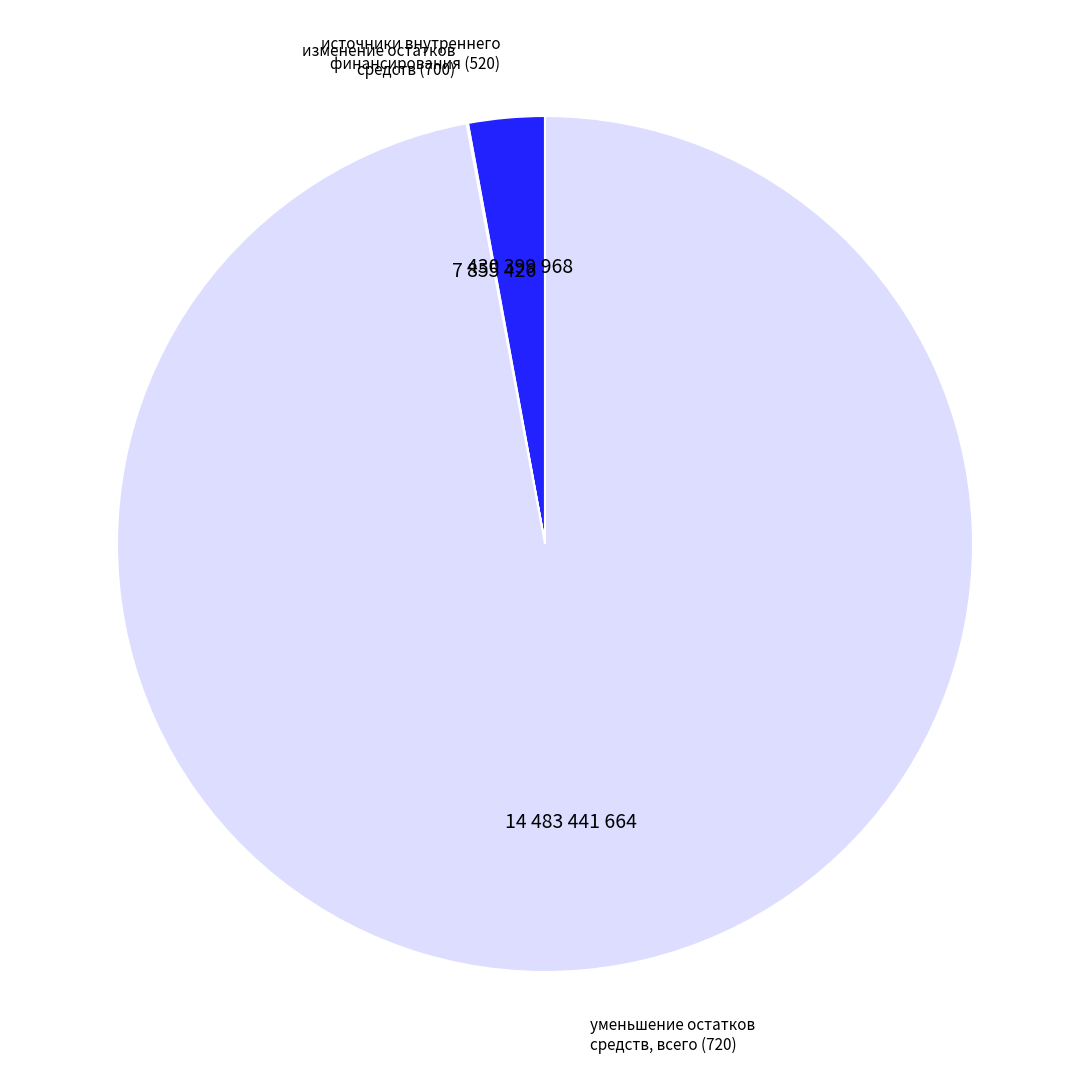

Do источники внутреннего финансирования (520) and уменьшение остатков средств, всего (720) together represent more than half of the pie?

Yes